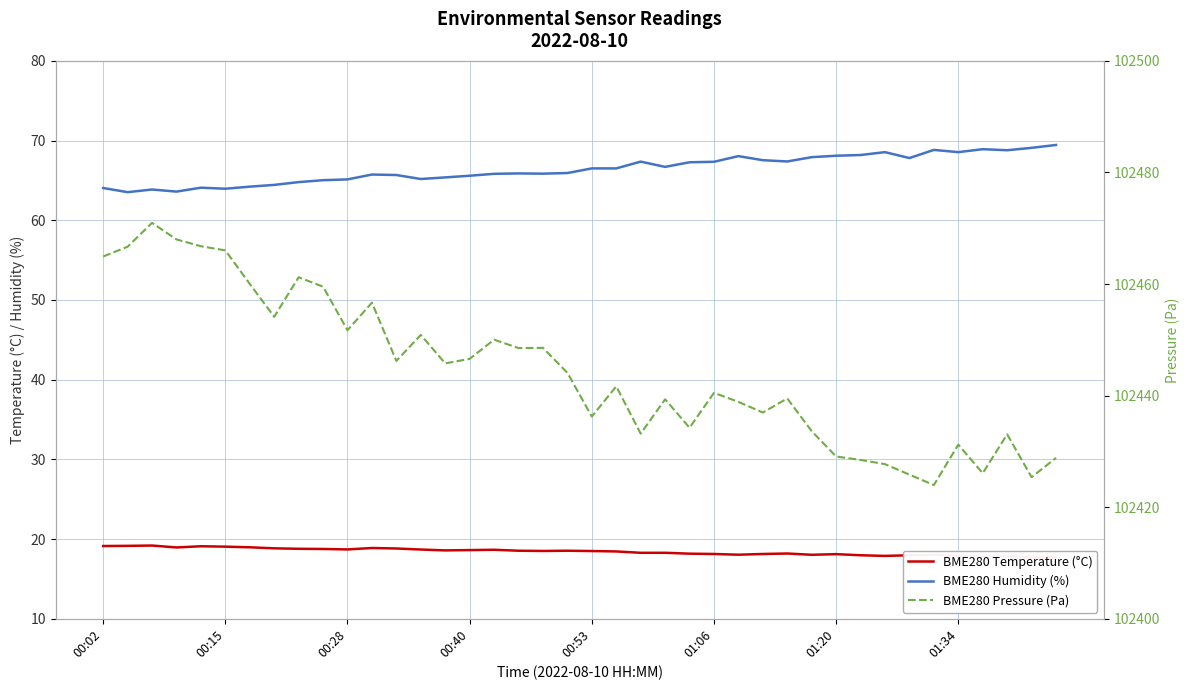

True or false: BME280 Temperature (°C) has a value of 18.6 at 00:40.

True